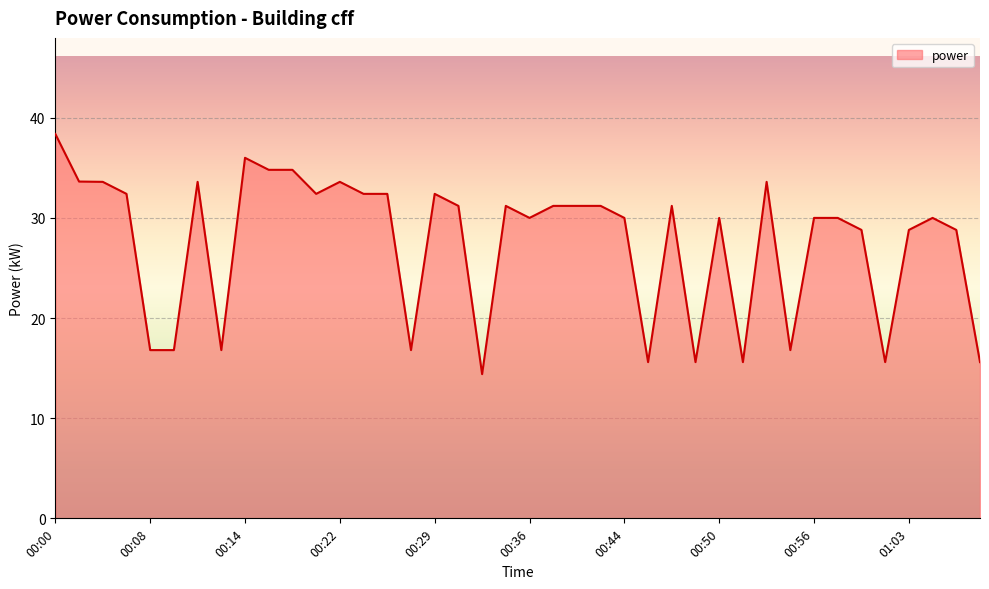

What is the minimum value shown in the chart?

14.4